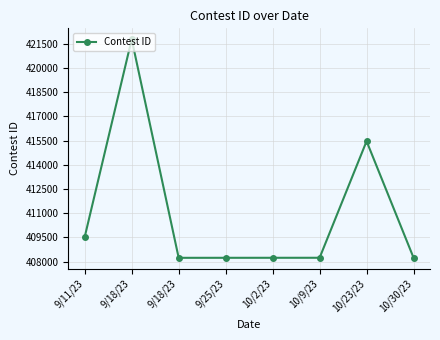

How many lines are shown in the chart?

1